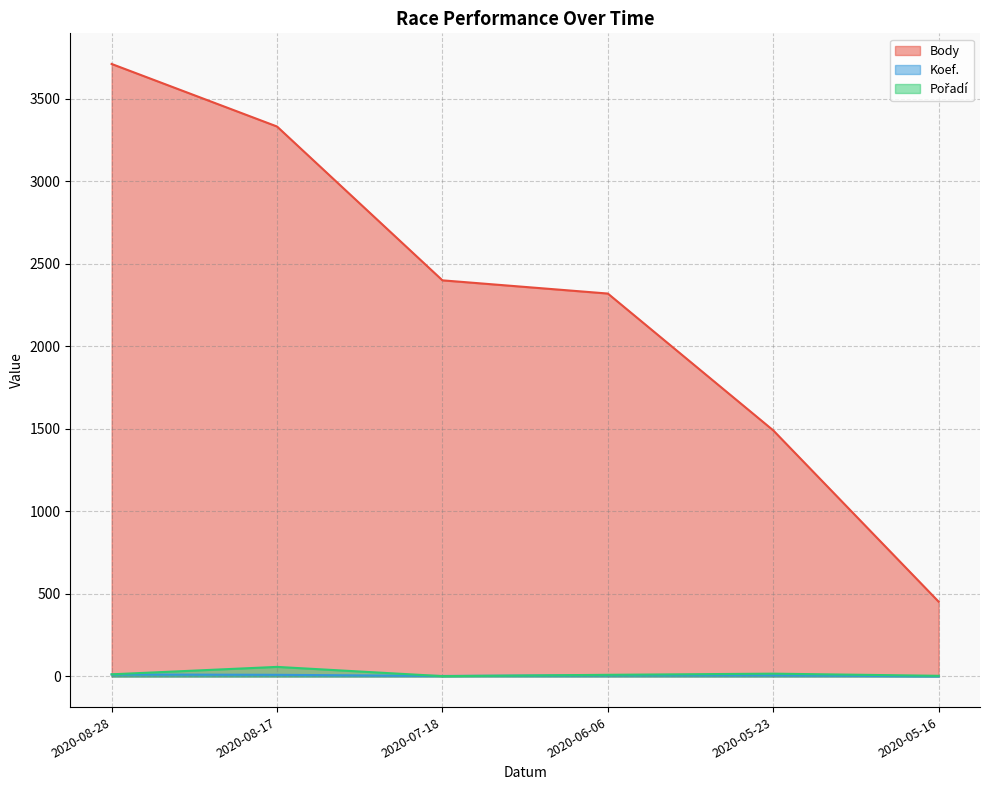

Which series has the largest total across all categories?

Body